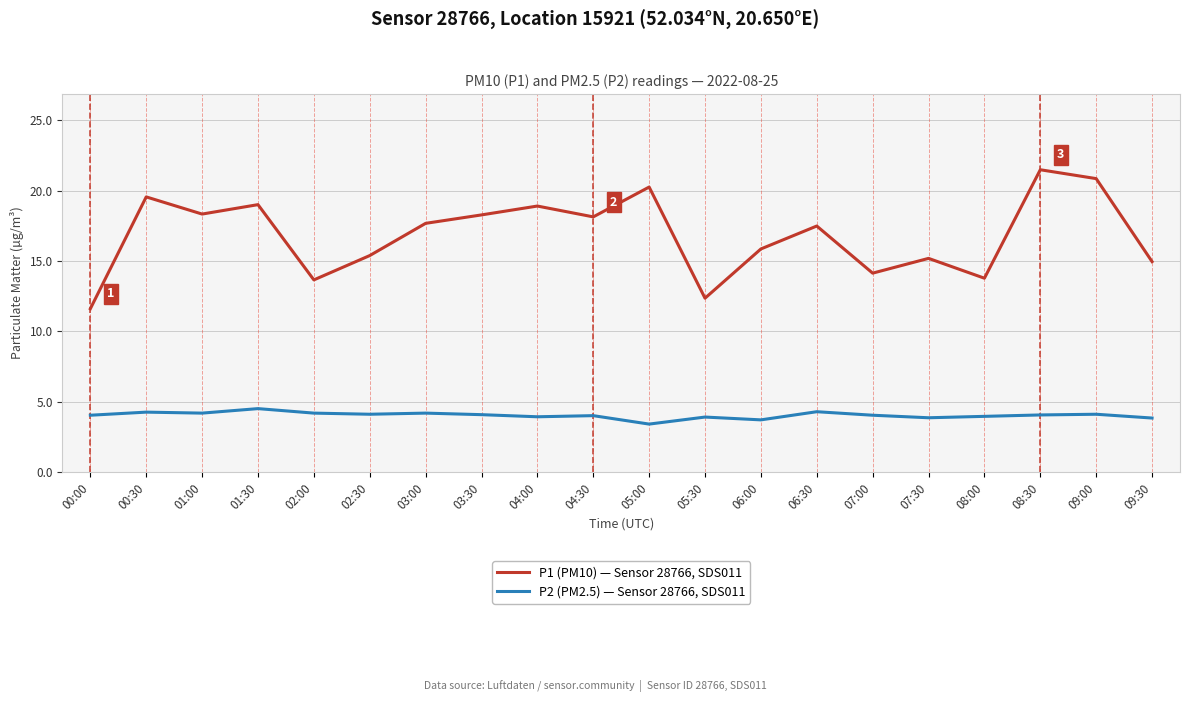

Is the value of P1 (PM10) — Sensor 28766, SDS011 at 08:00 greater than the value of P2 (PM2.5) — Sensor 28766, SDS011 at 06:00?

Yes